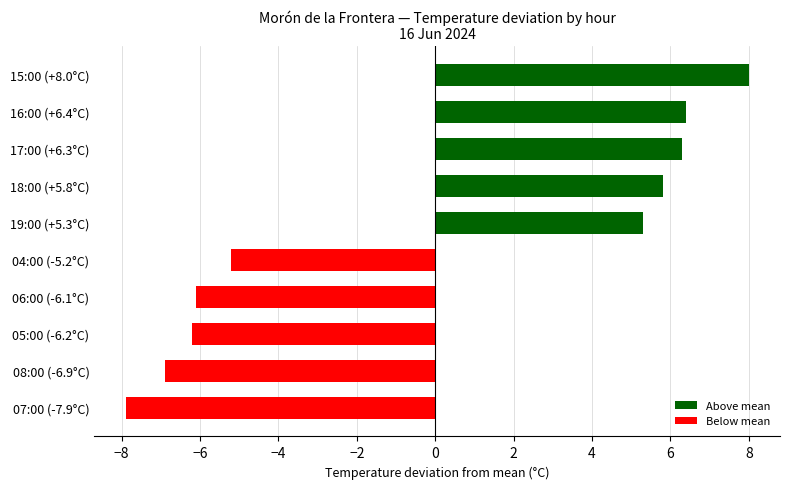

Reading top to bottom, list all the values displayed in this chart.

15:00 (+8.0°C)=8.0	16:00 (+6.4°C)=6.4	17:00 (+6.3°C)=6.3	18:00 (+5.8°C)=5.8	19:00 (+5.3°C)=5.3	04:00 (-5.2°C)=-5.2	06:00 (-6.1°C)=-6.1	05:00 (-6.2°C)=-6.2	08:00 (-6.9°C)=-6.9	07:00 (-7.9°C)=-7.9